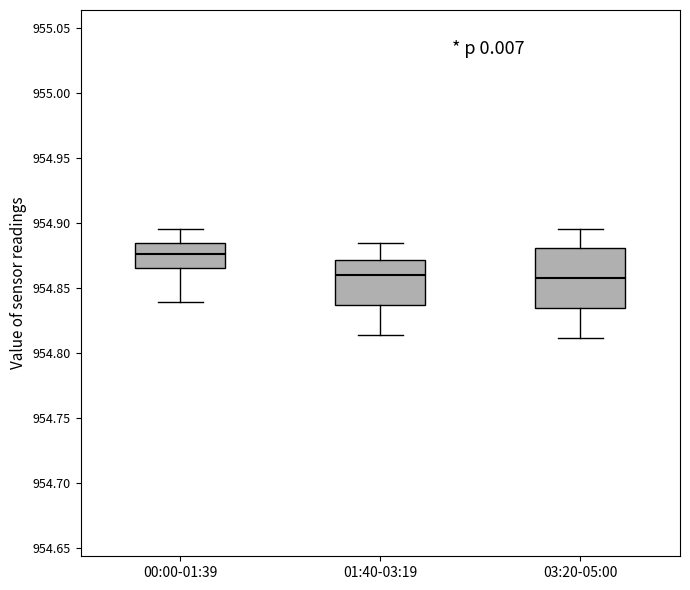

Which box is the tallest, from its lower edge to its upper edge?

03:20-05:00